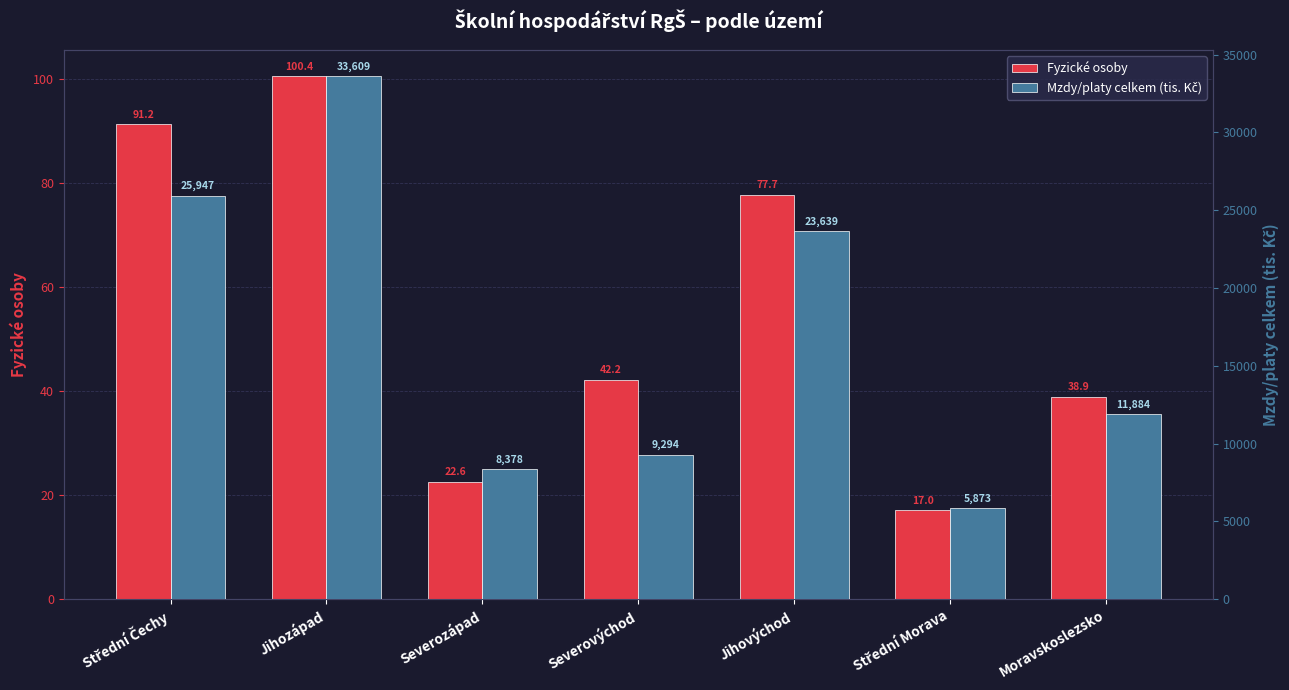

Where does the Fyzické osoby series first go above 42?

Střední Čechy